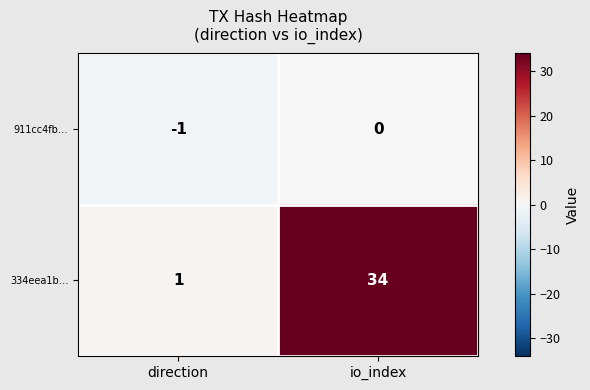

What is the sum of all 334eea1b… values?

35